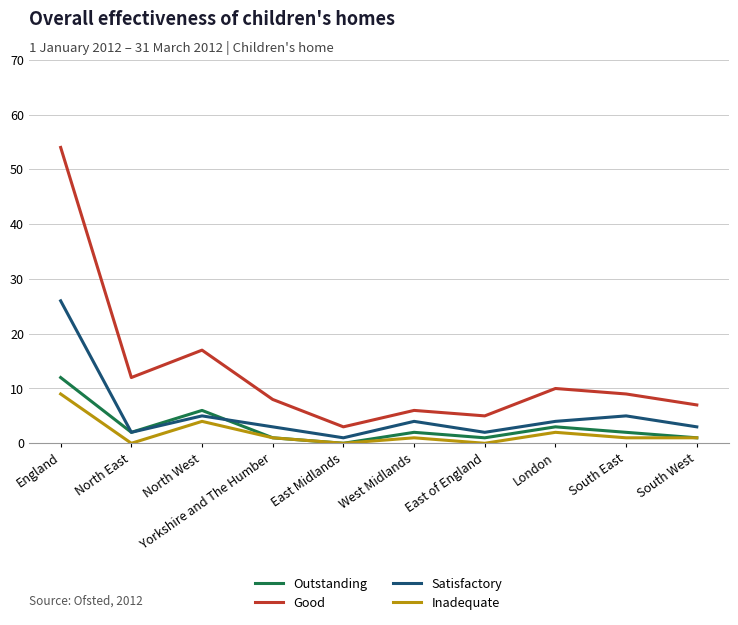

What position from the right is West Midlands?

5